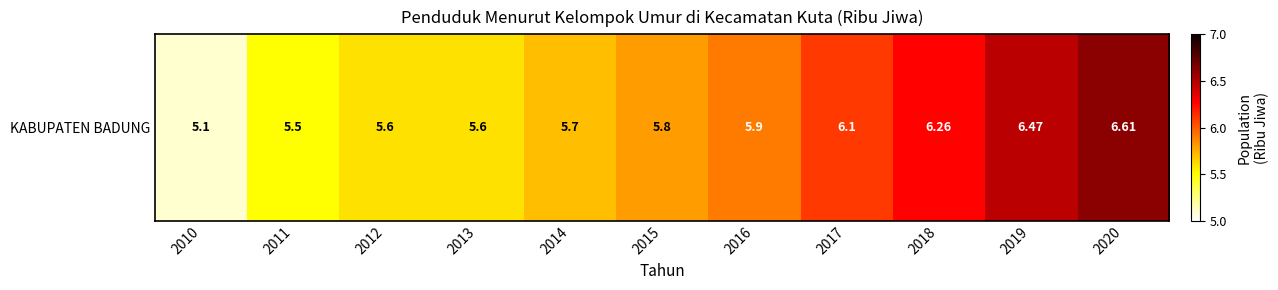

List the labels in order of value, largest first.

2020, 2019, 2018, 2017, 2016, 2015, 2014, 2012, 2013, 2011, 2010